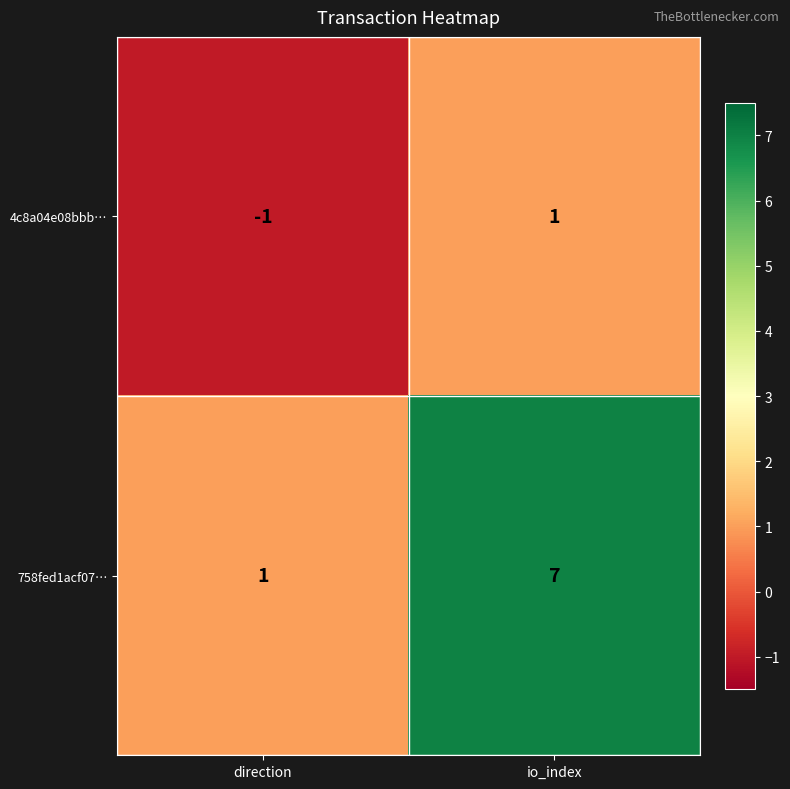

List the series in order of their overall mean, highest first.

758fed1acf07…, 4c8a04e08bbb…